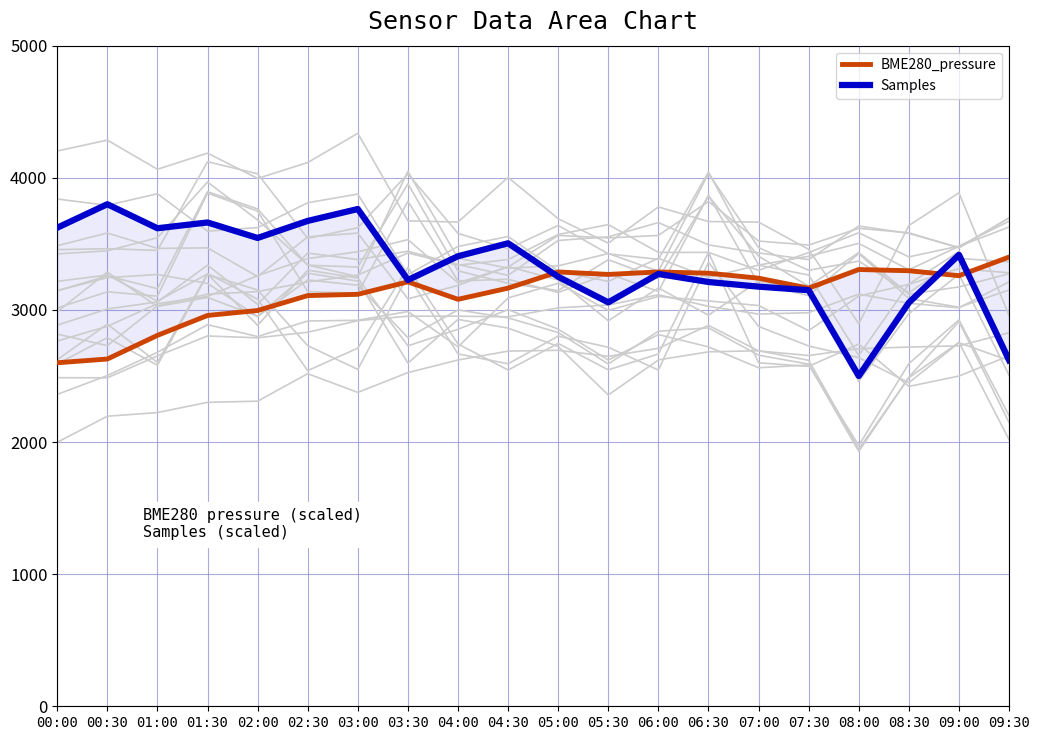

Where do BME280_pressure and Samples first cross each other?

04:30 and 05:00